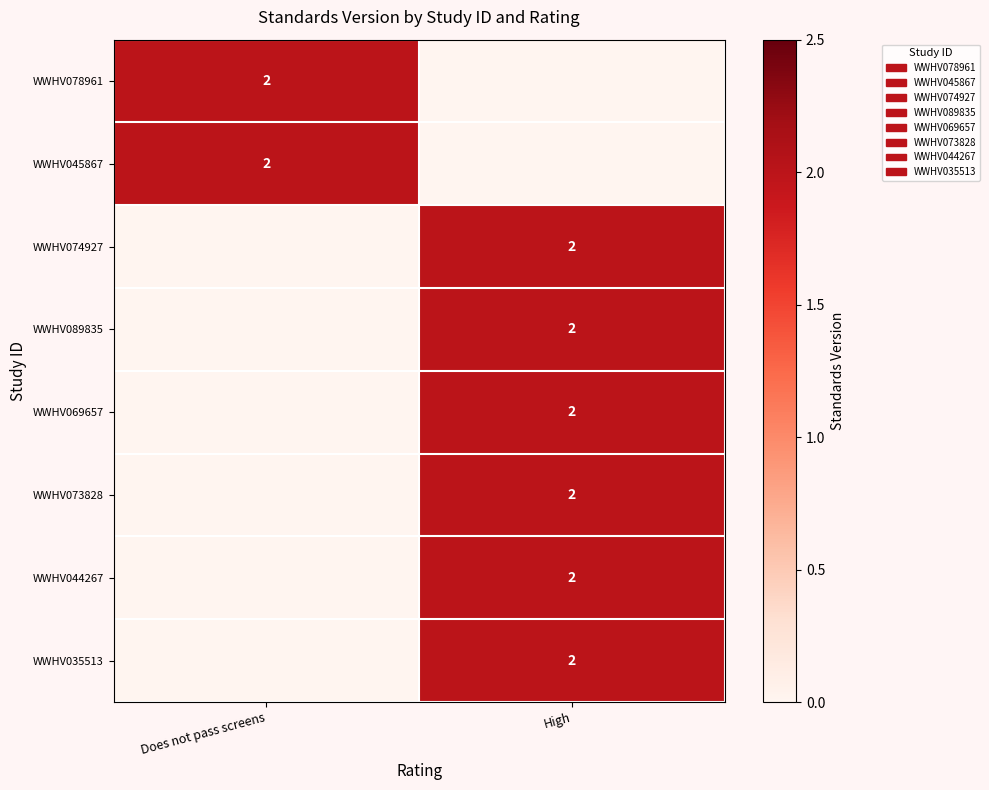

What is the difference between the highest and lowest values at High?

2